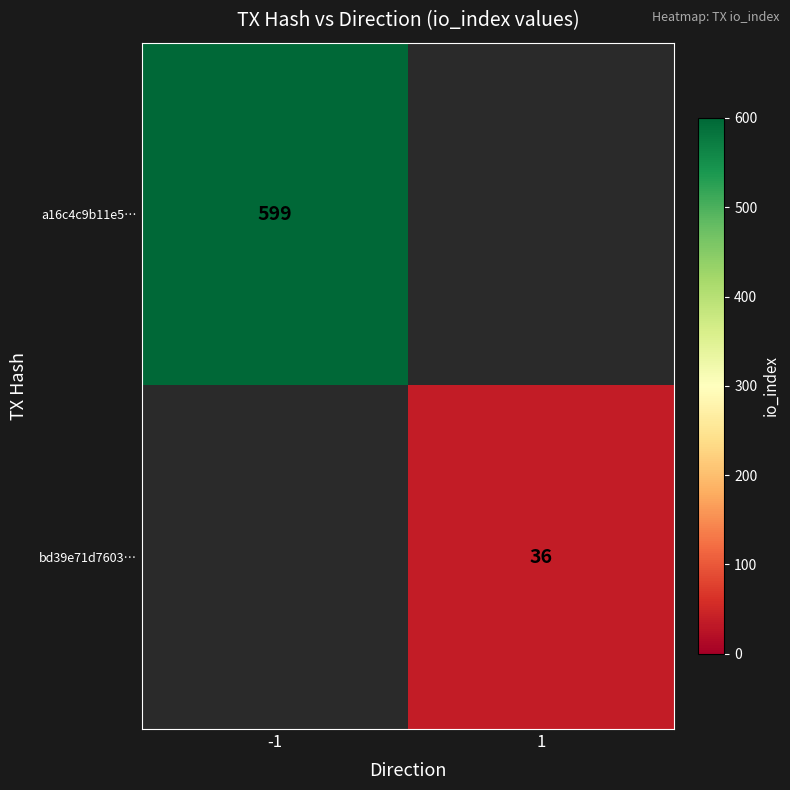

At how many categories does at least one series exceed 220?

1